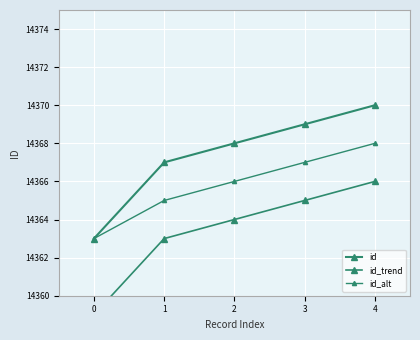

What are all the series names shown in the legend?

id, id_trend, id_alt